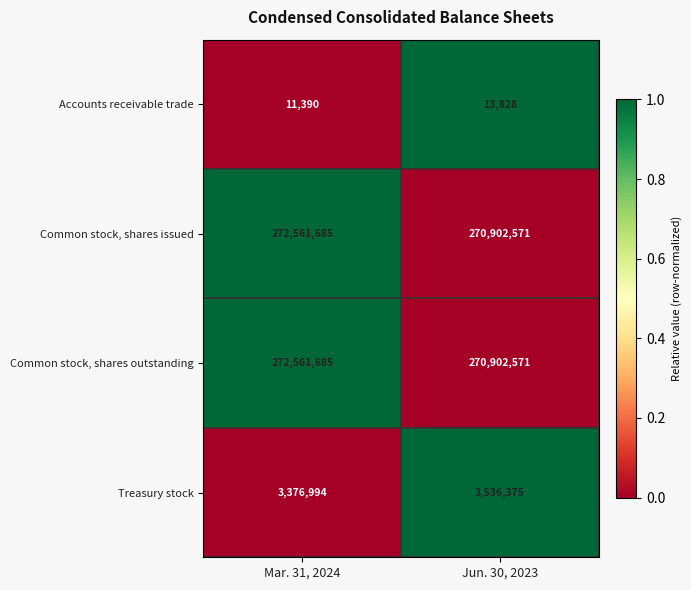

At which label does Accounts receivable trade reach its minimum?

Mar. 31, 2024